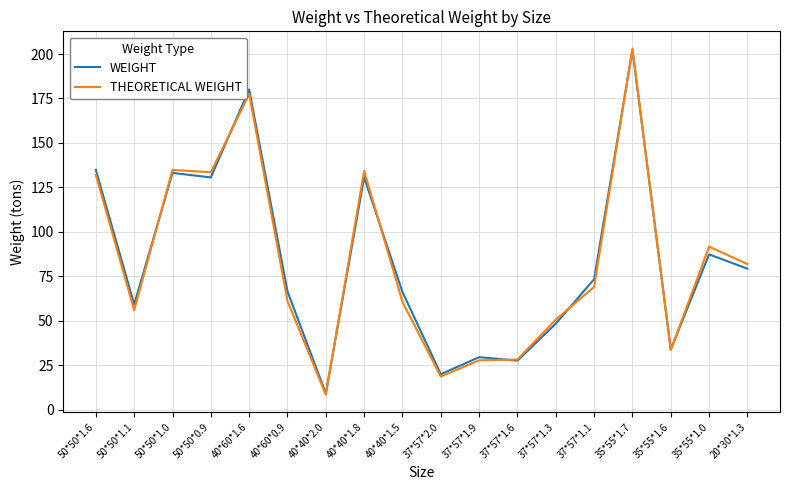

Does the chart display data point markers on the line(s)?

No